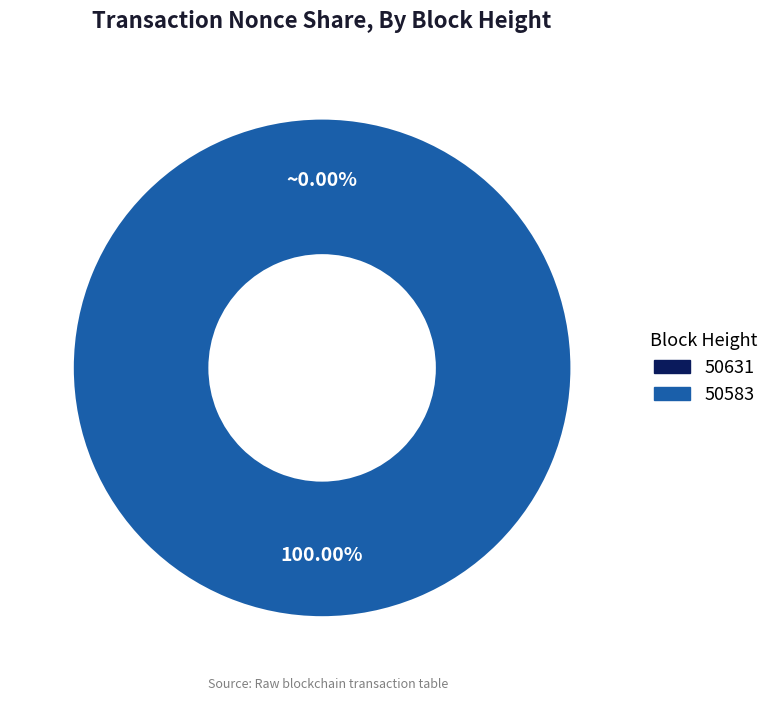

Is the sum of 50631 and 50583 greater than half?

Yes